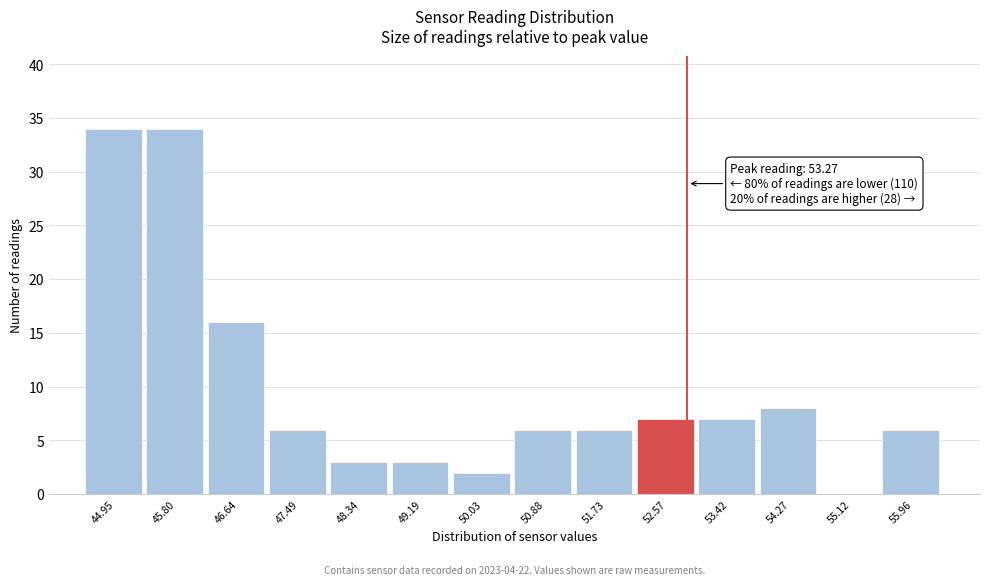

Reading left to right, what are all the values shown in this chart?

44.95=34	45.80=34	46.64=16	47.49=6	48.34=3	49.19=3	50.03=2	50.88=6	51.73=6	52.57=7	53.42=7	54.27=8	55.12=0	55.96=6